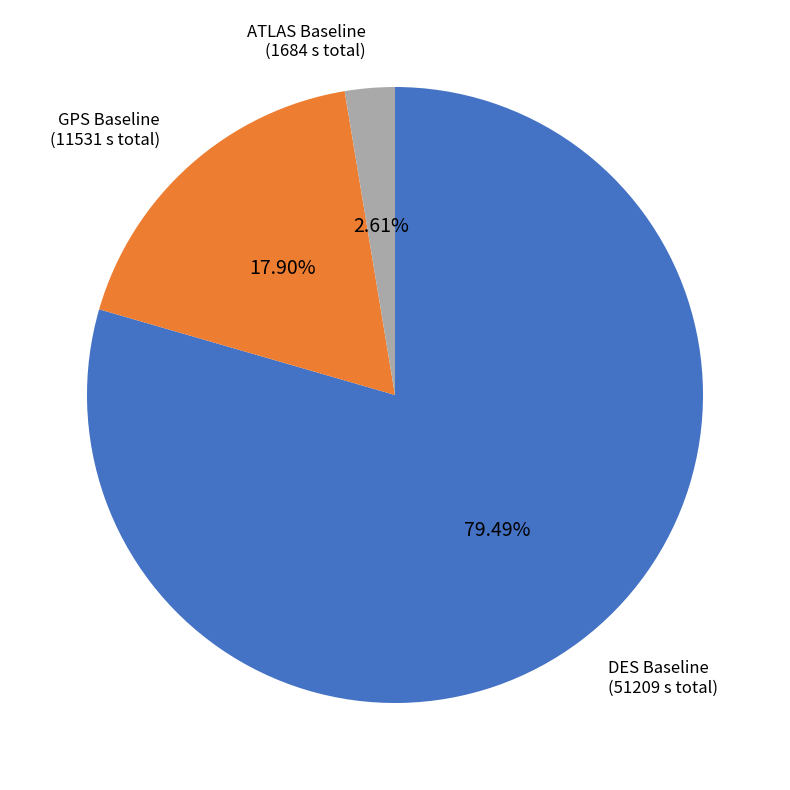

To the nearest percent, what portion does GPS Baseline represent?

18%